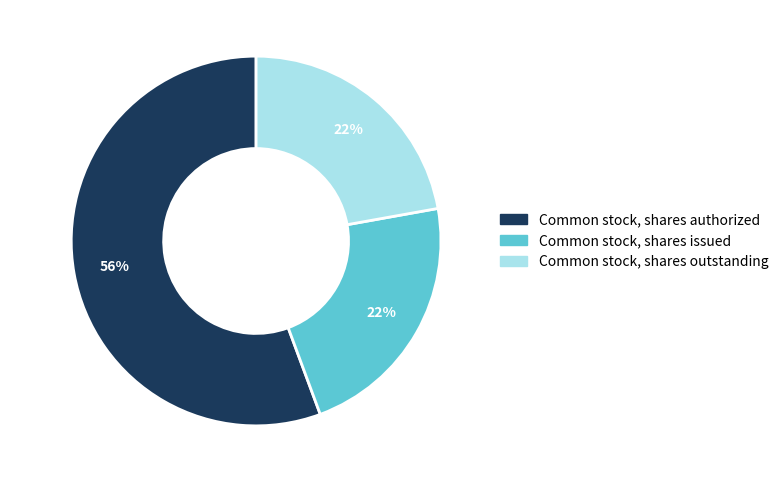

Count the number of slices in the pie.

3